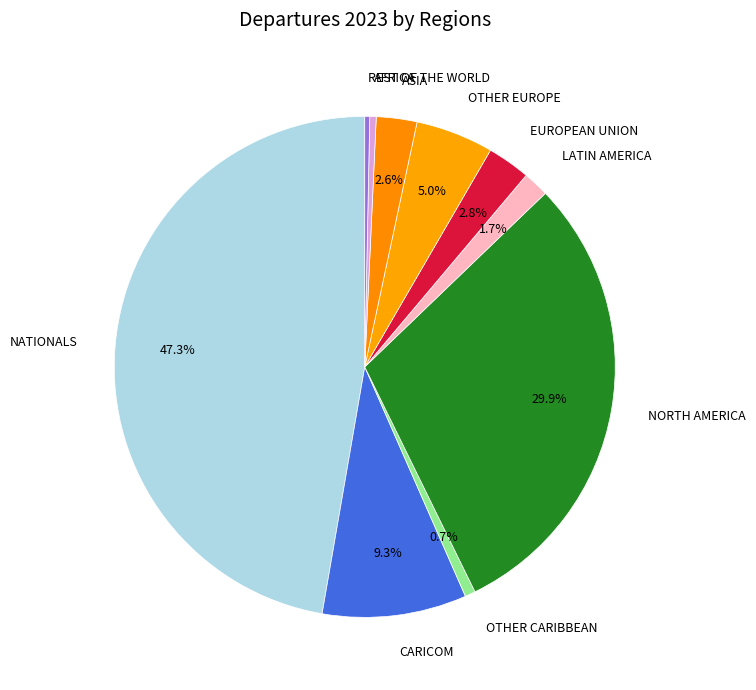

How many segments does this pie chart have?

10